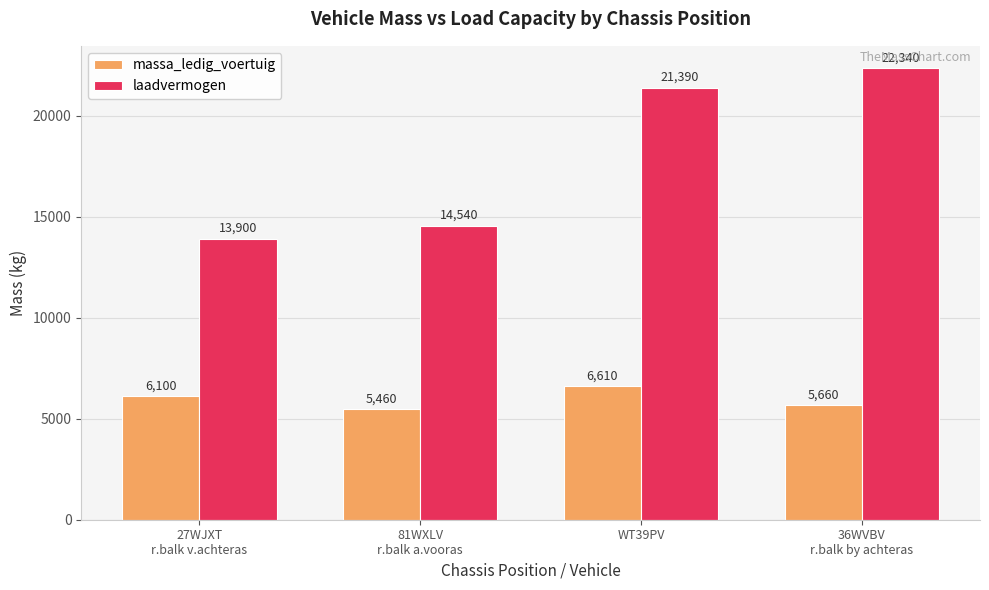

Rank the series by their average value, from highest to lowest.

laadvermogen, massa_ledig_voertuig